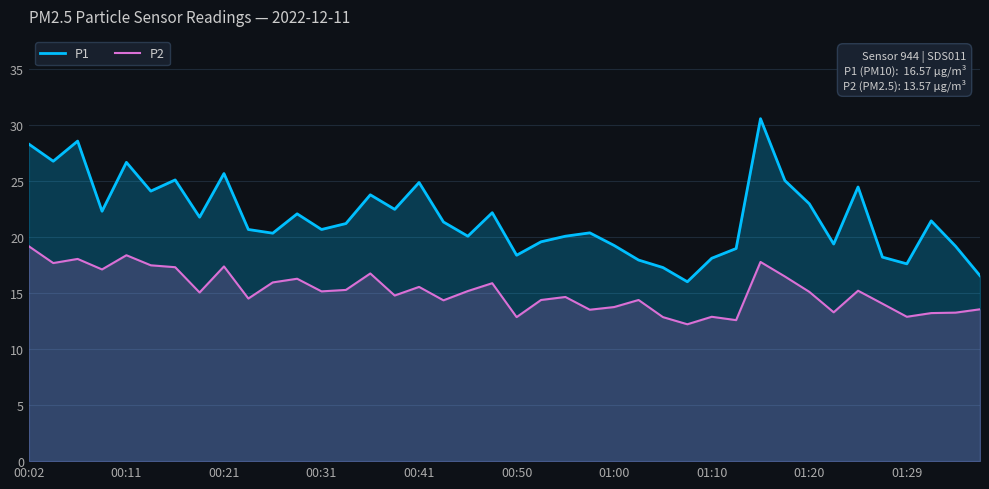

The P2 series shows 27.9 at 00:21. True or false?

False